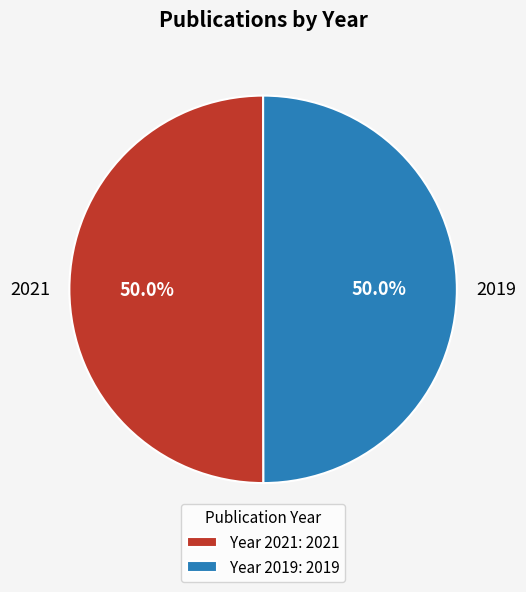

To the nearest percent, what percentage of the pie is 2019?

50%